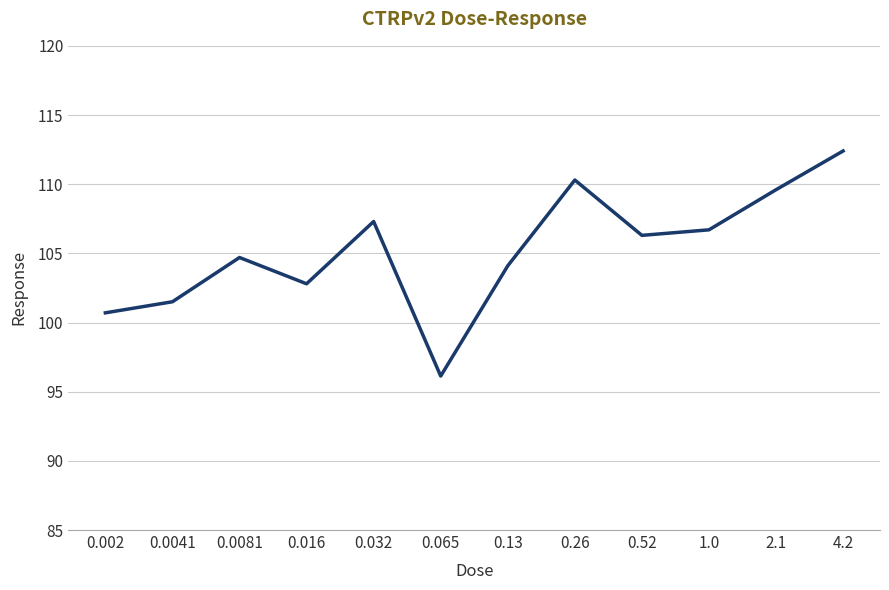

Which label corresponds to the smallest value in the chart?

0.065